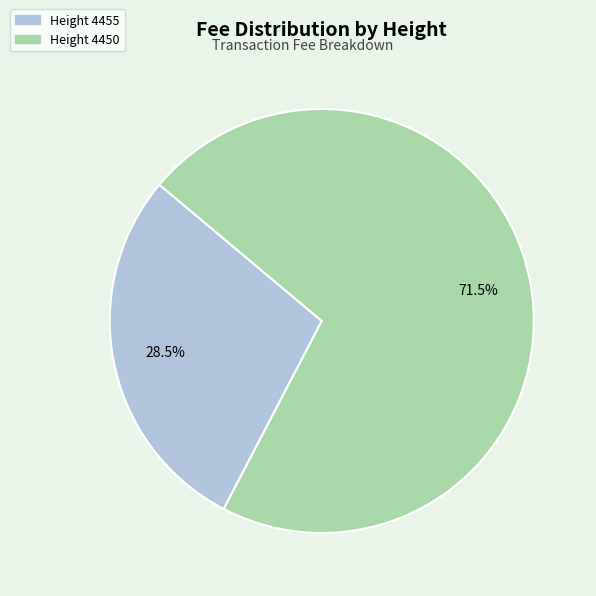

Is there a majority slice in this chart?

Yes